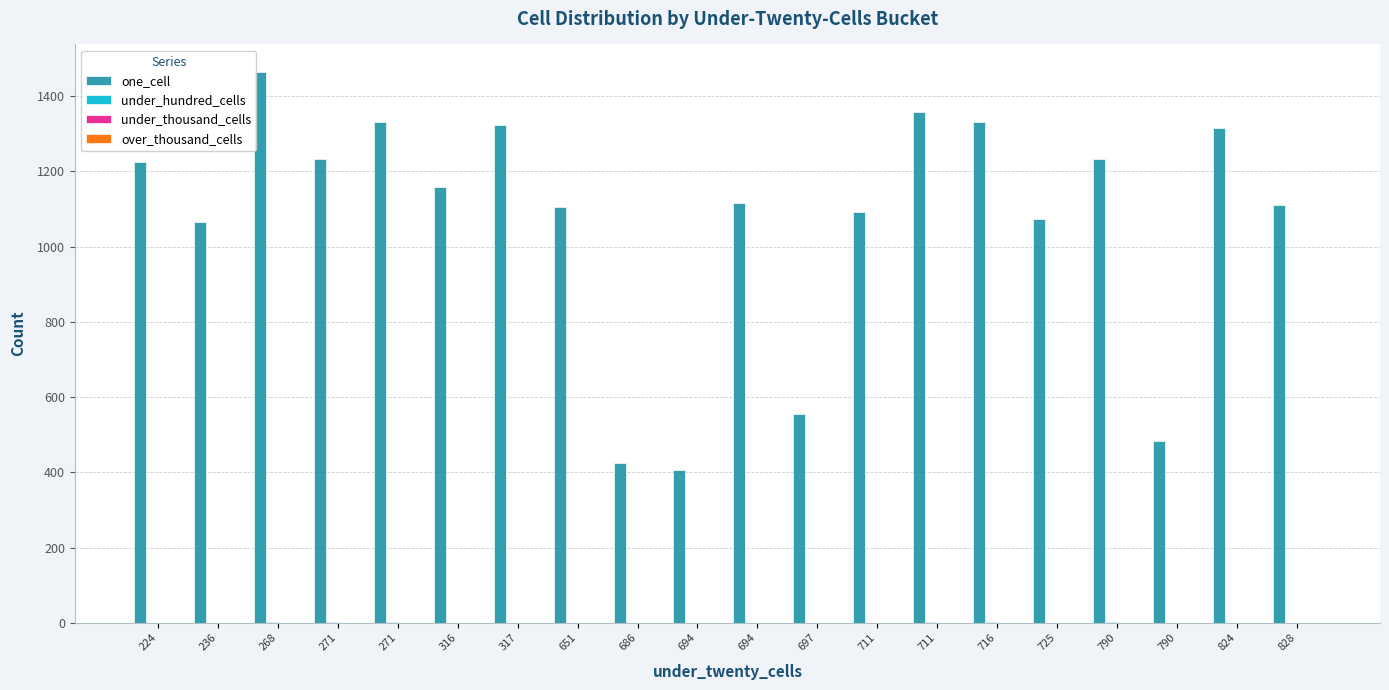

Rank the series at 694 from highest to lowest value.

one_cell, under_hundred_cells, under_thousand_cells, over_thousand_cells